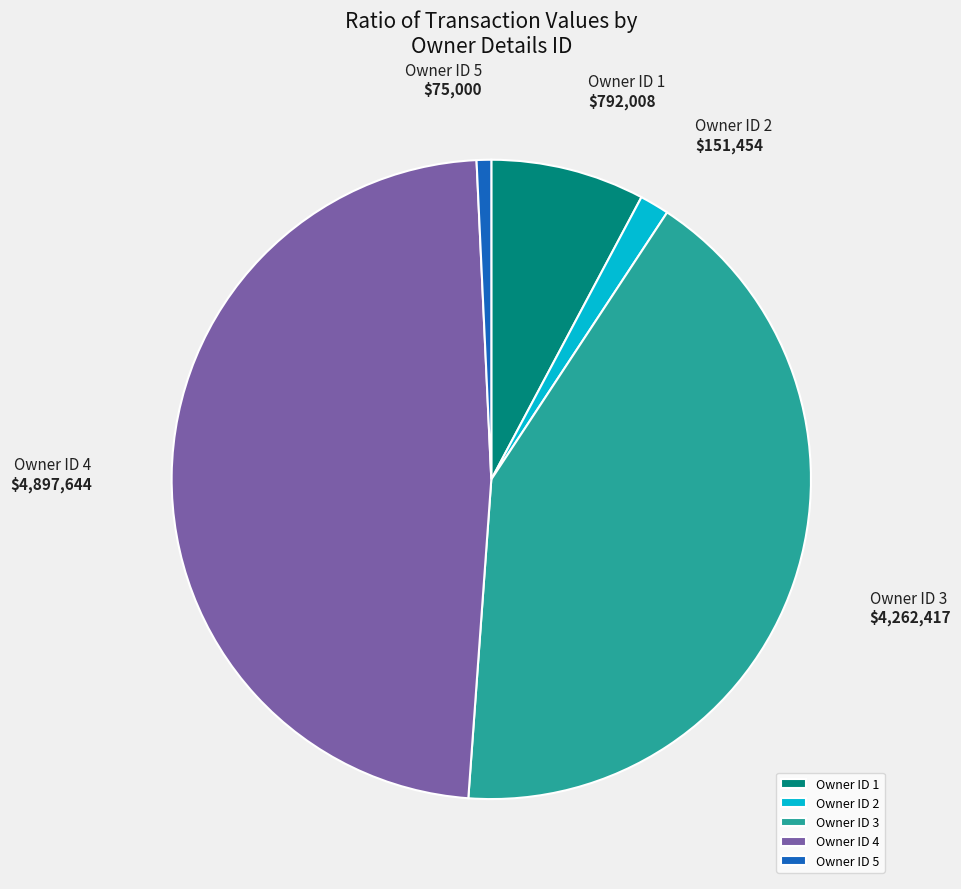

Combined, do Owner ID 5 and Owner ID 3 account for over 50%?

No